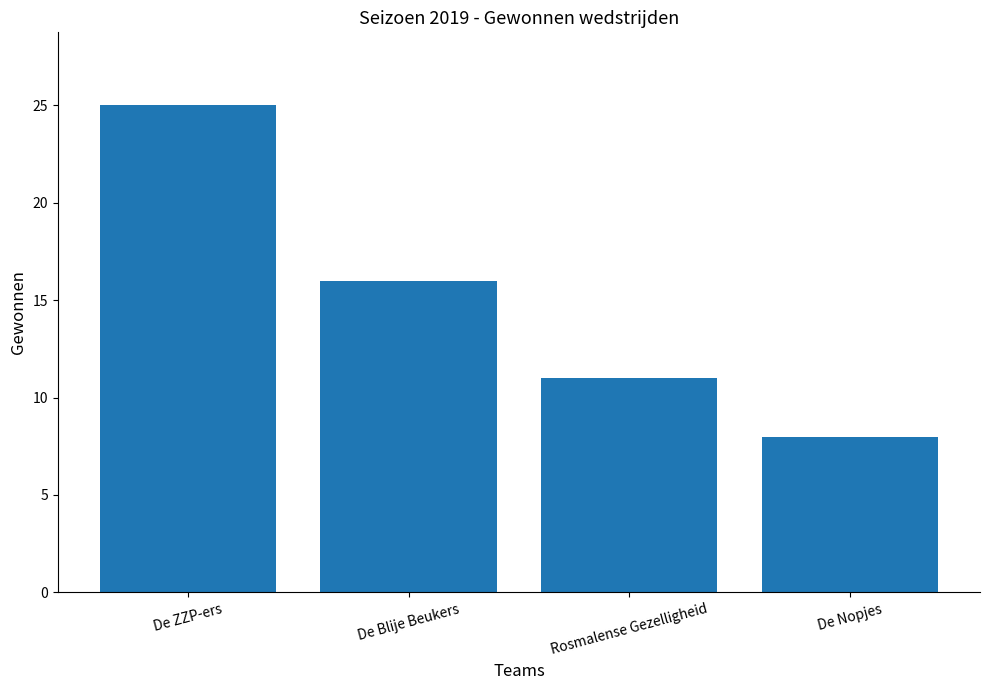

What is the average value?

15